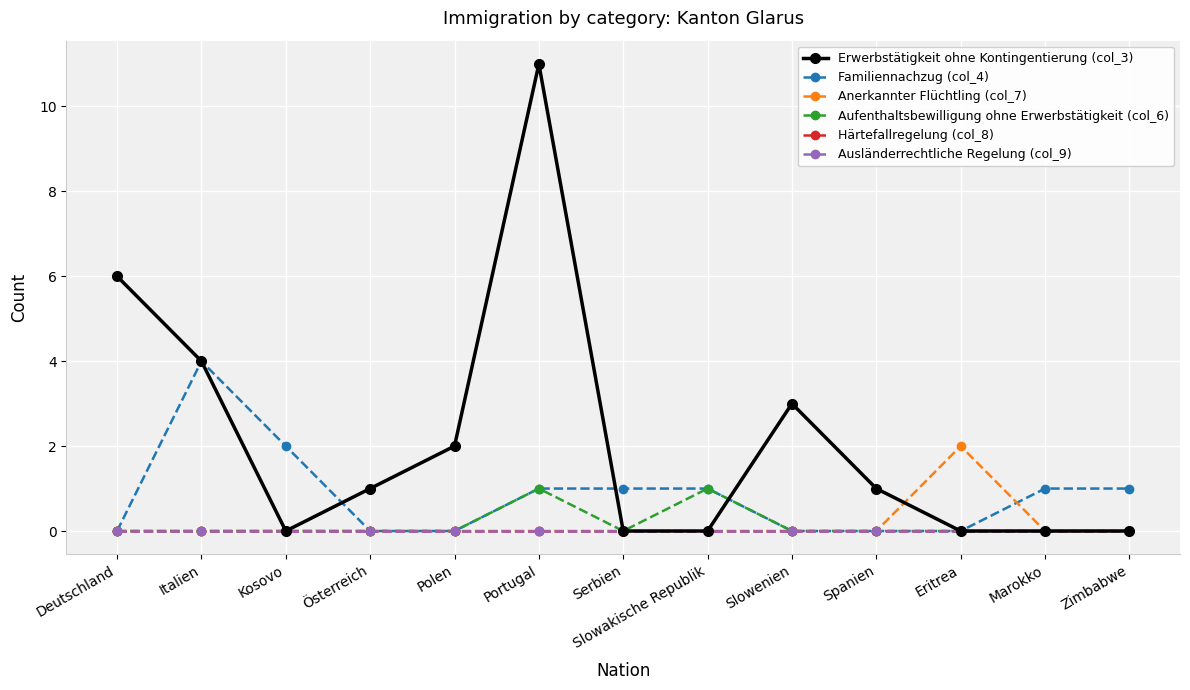

In Aufenthaltsbewilligung ohne Erwerbstätigkeit (col_6), how many points are lower than both neighbors (excluding endpoints)?

1